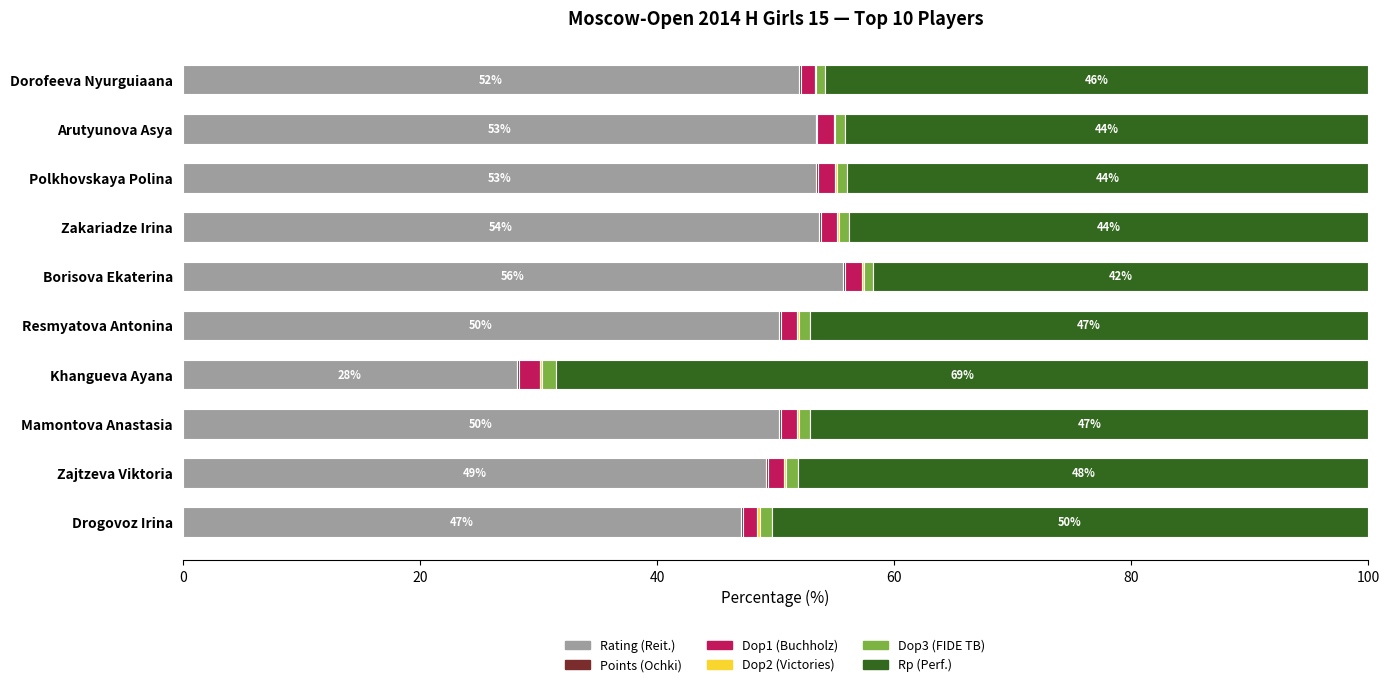

The value of Rating (Reit.) at Zajtzeva Viktoria is 49.2. True or false?

True